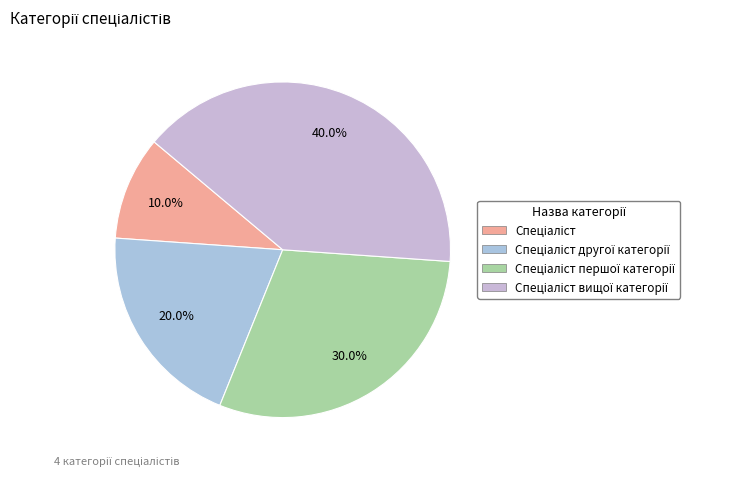

Does any single category account for the majority?

No